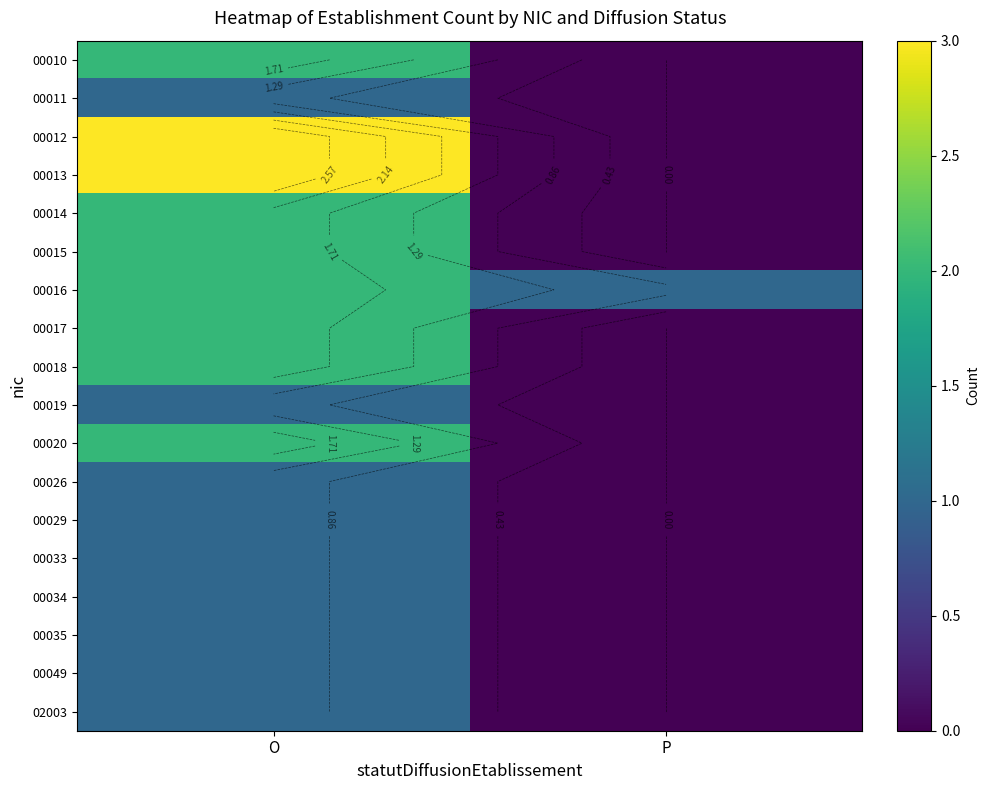

Rank the categories by 00033 value from lowest to highest.

P, O